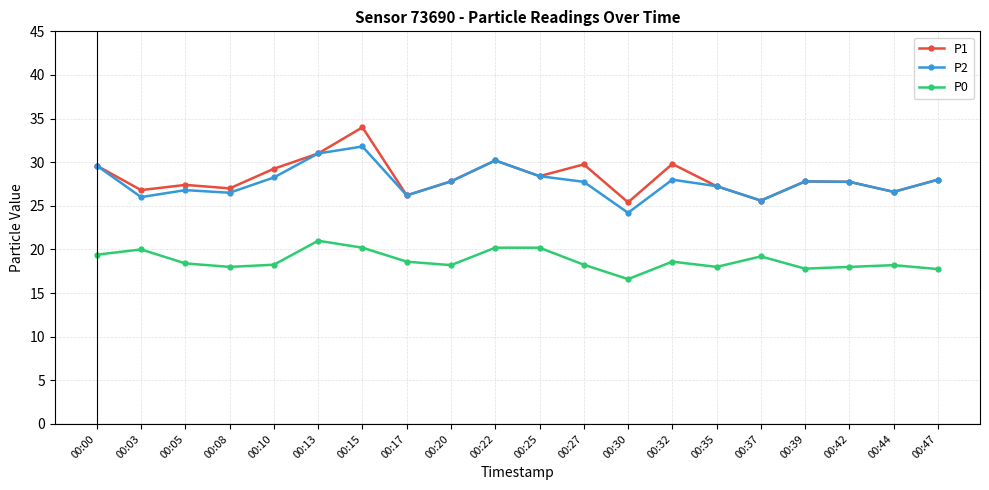

What is the average value of the P0 series?

18.7